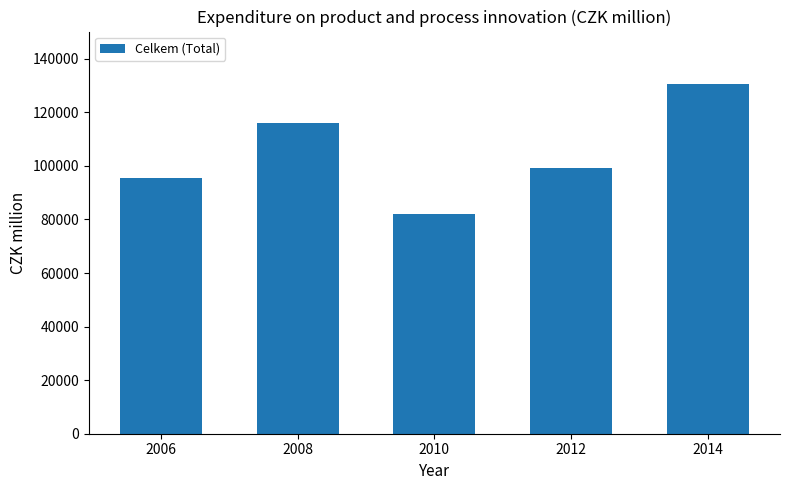

Approximately how many times larger is the value at 2010 compared to 2006?

0.9